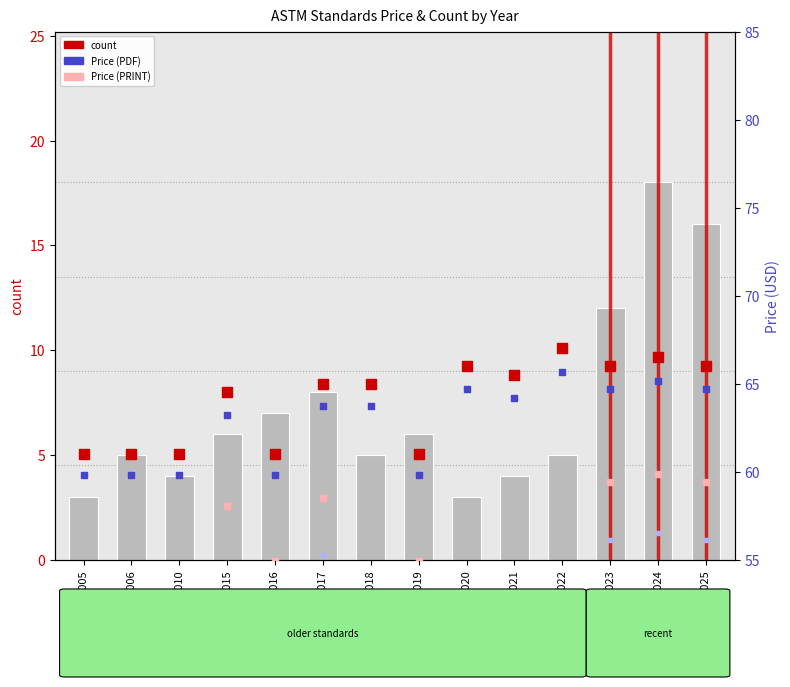

Which series reaches the maximum Y coordinate?

Price (PDF)